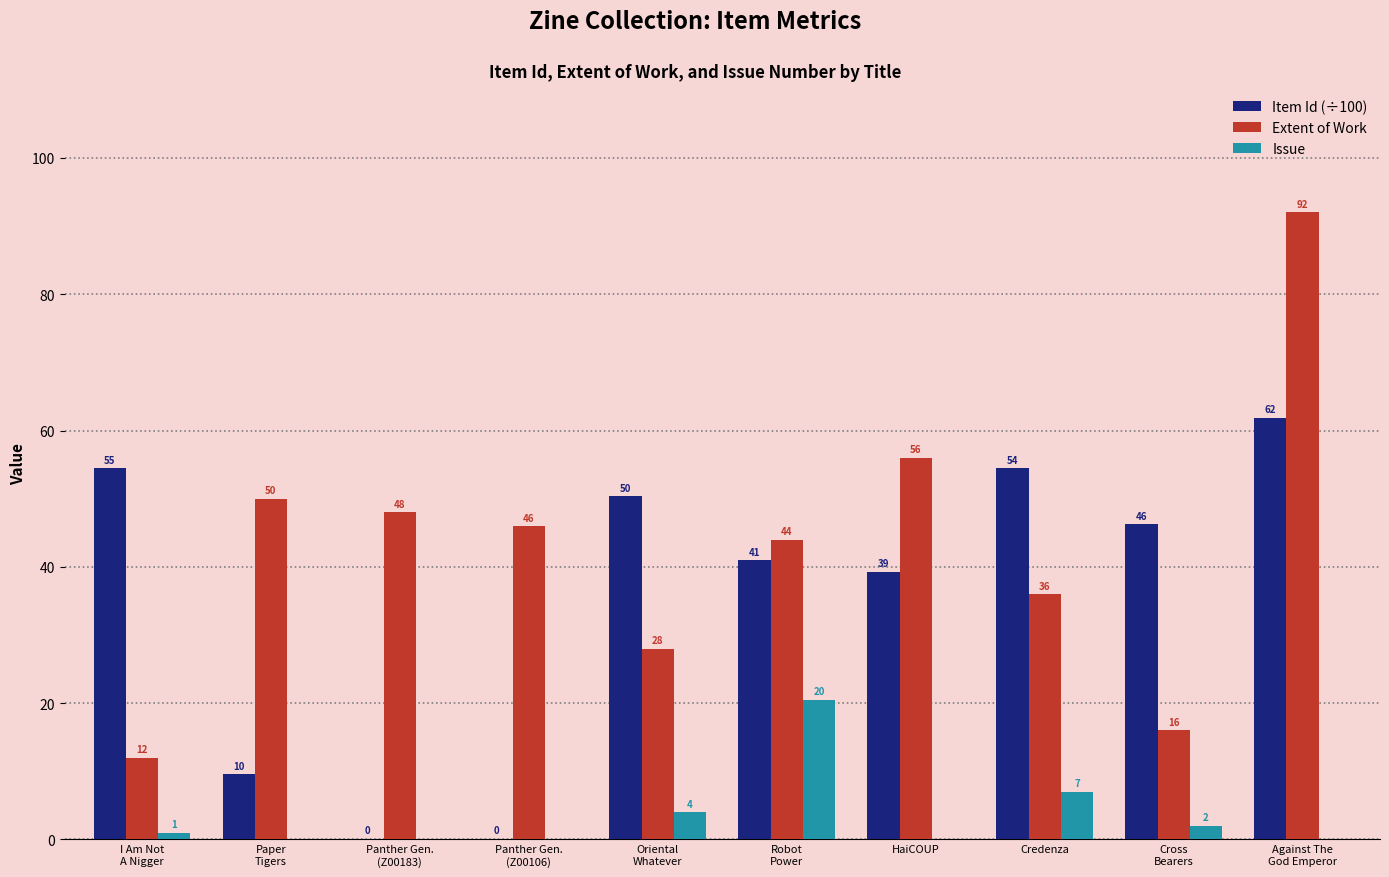

Are the bars horizontal?

No